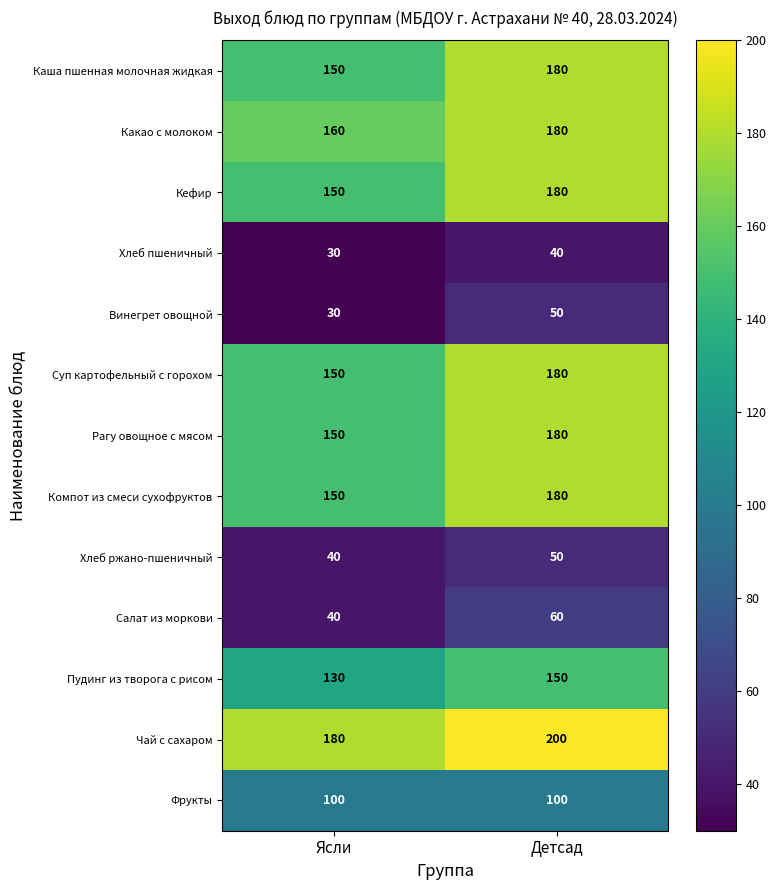

What is the spread (max minus min) of values at Ясли?

150